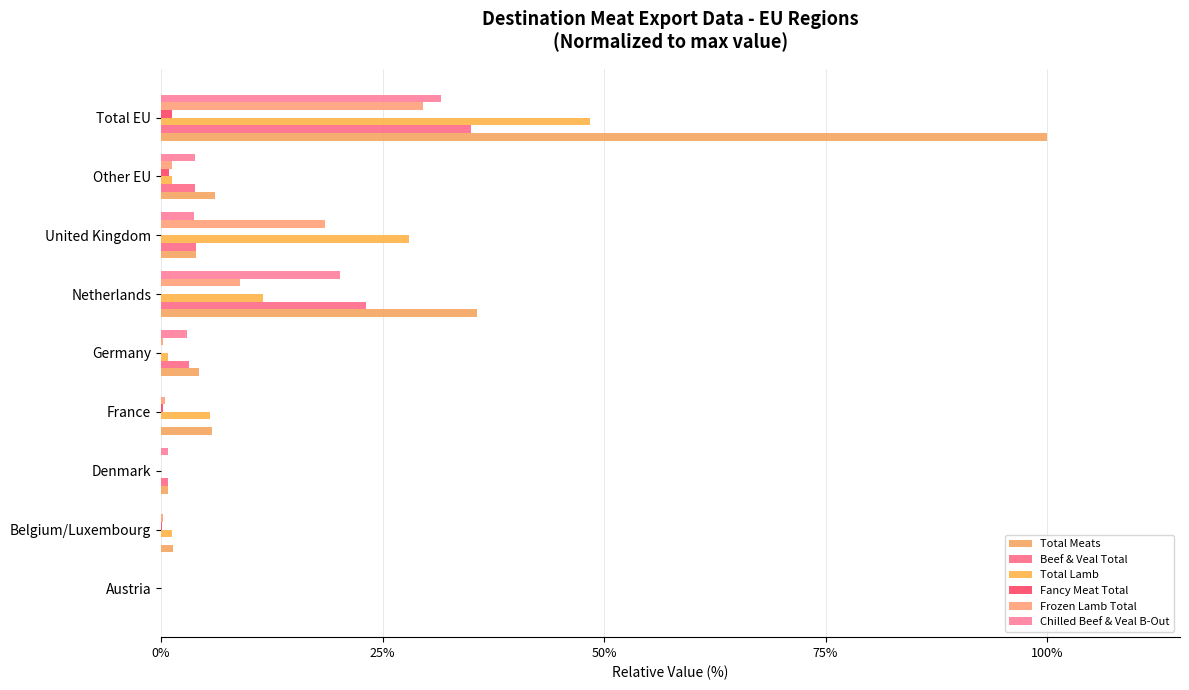

Count the number of categories in the chart.

9